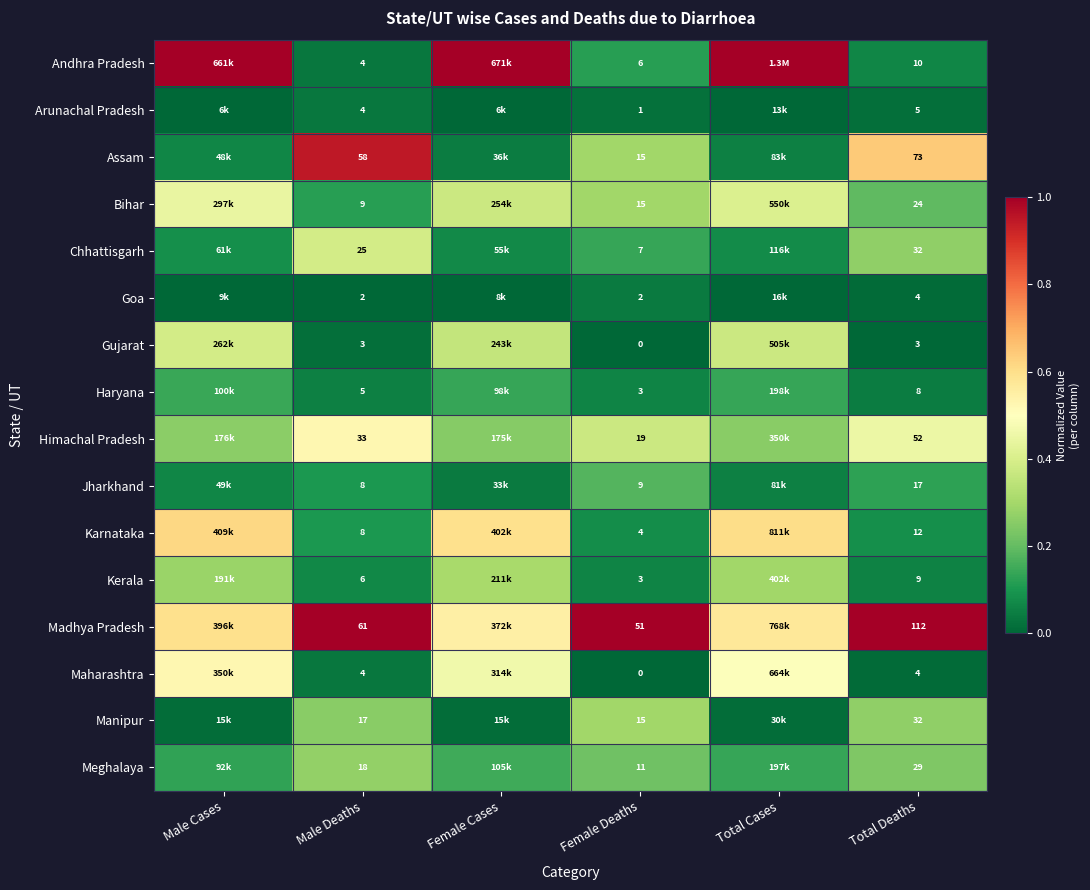

Is the value of Jharkhand at Total Deaths greater than the value of Bihar at Female Deaths?

Yes